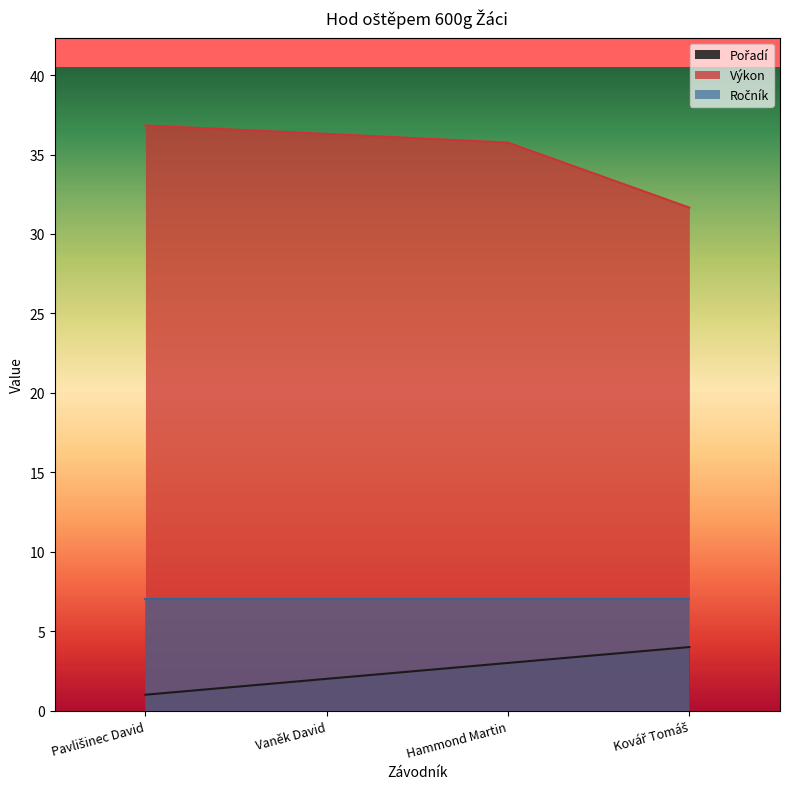

What is the difference between the highest and lowest values at Vaněk David?

34.3